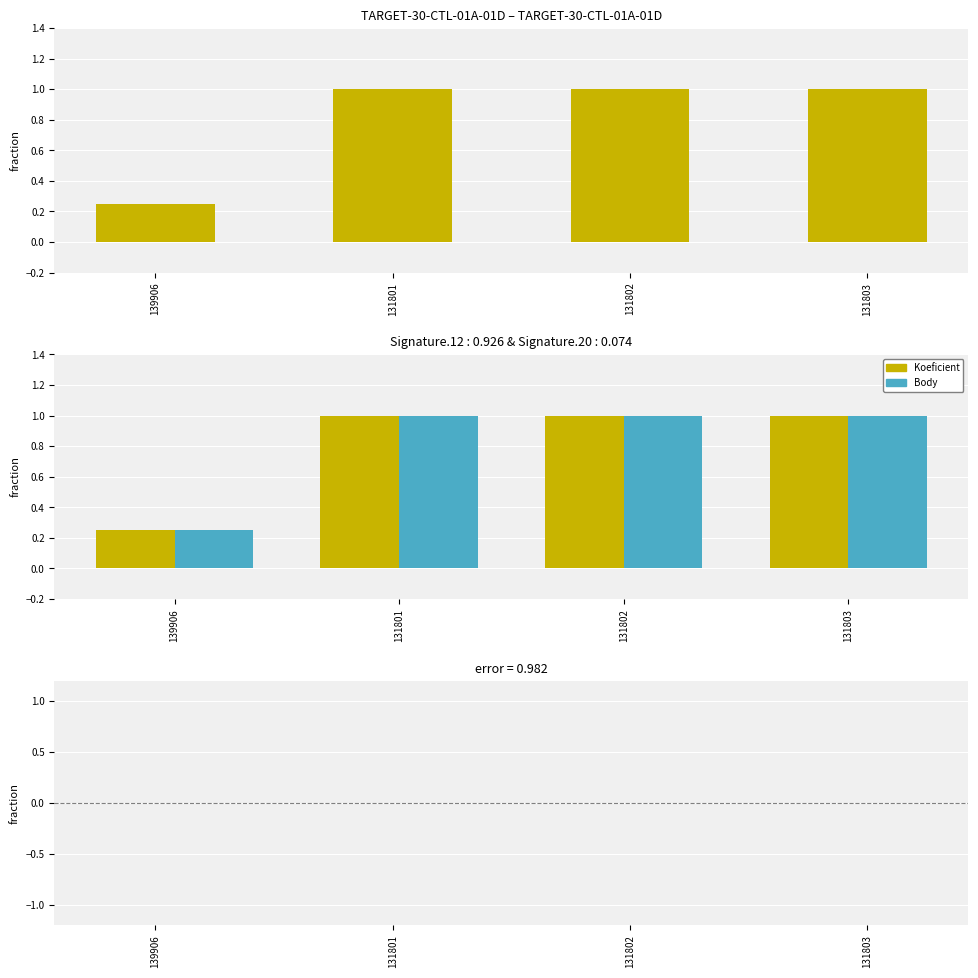

Where is Koeficient nearest to the value 0?

139906